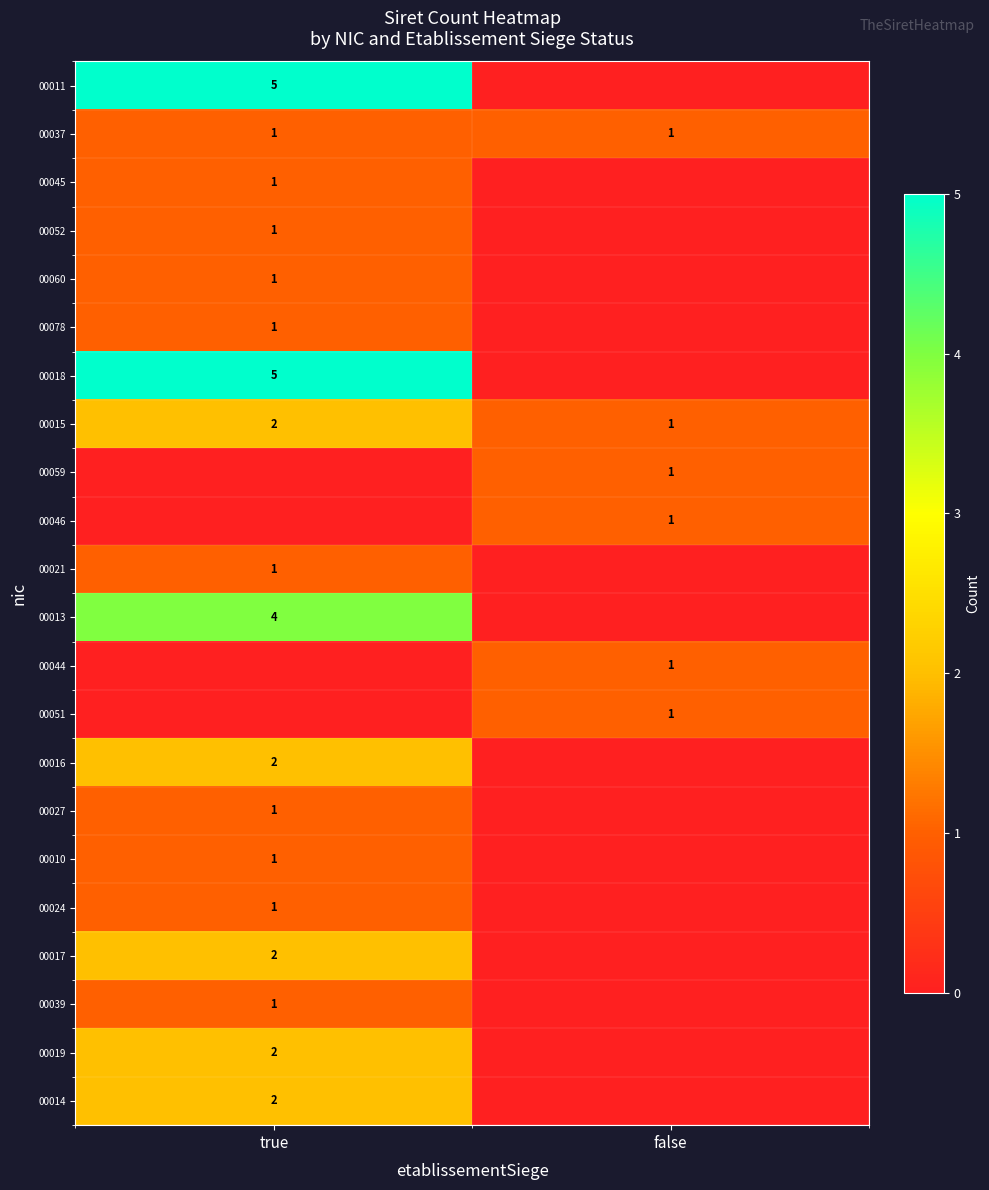

Which has a higher value, true or false?

true